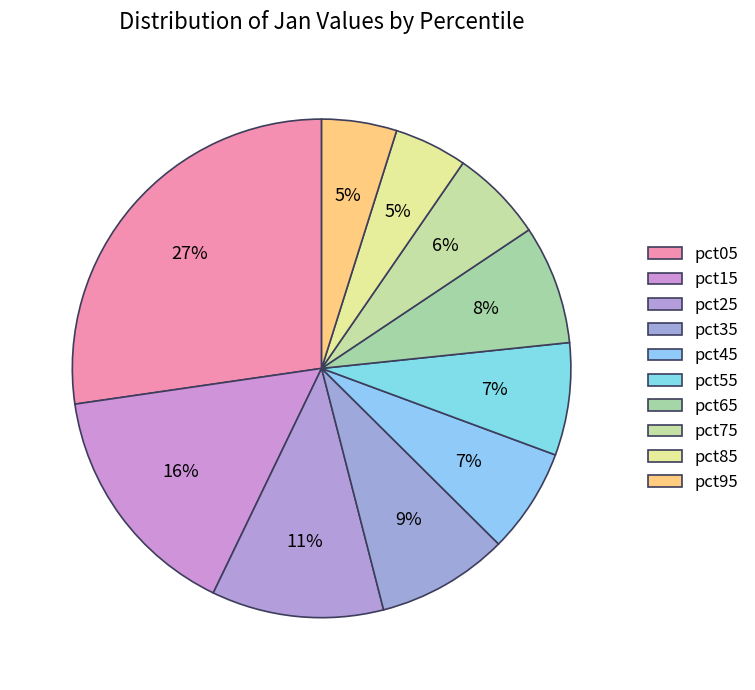

What is the change in value from pct55 to pct75?

-0.1